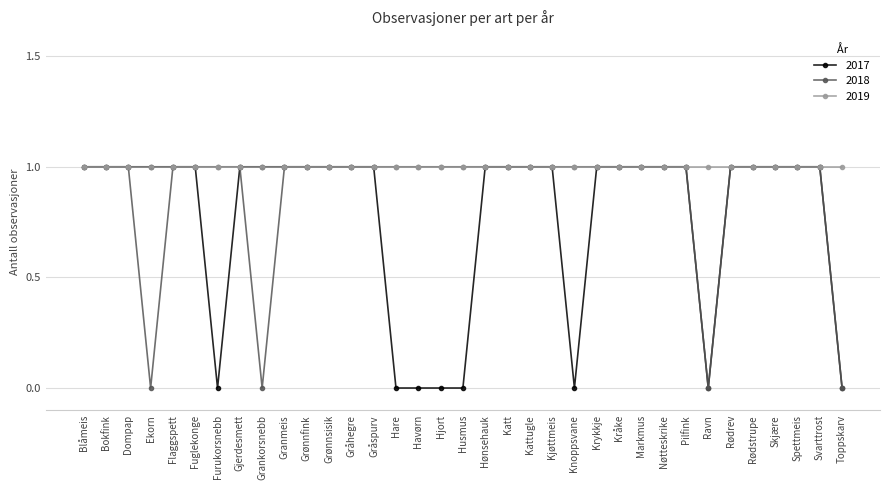

What position from the left is Husmus?

18